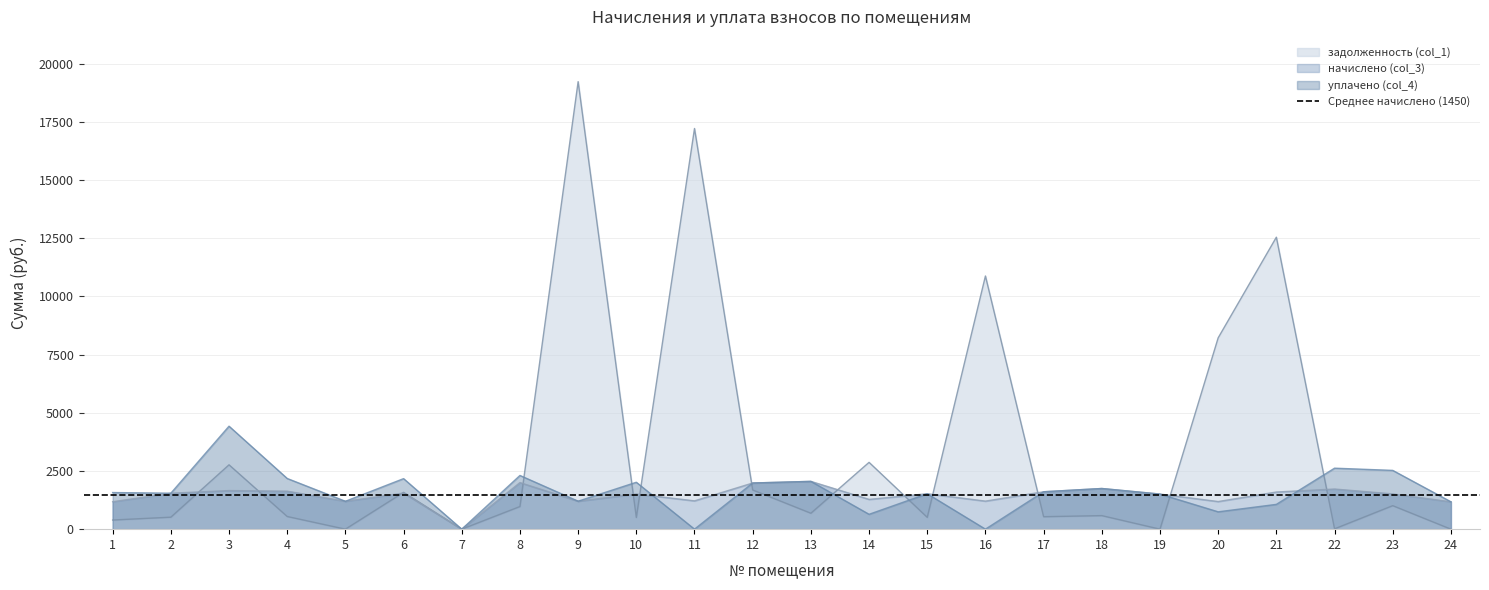

Where do задолженность (col_1) and начислено (col_3) first cross each other?

2 and 3